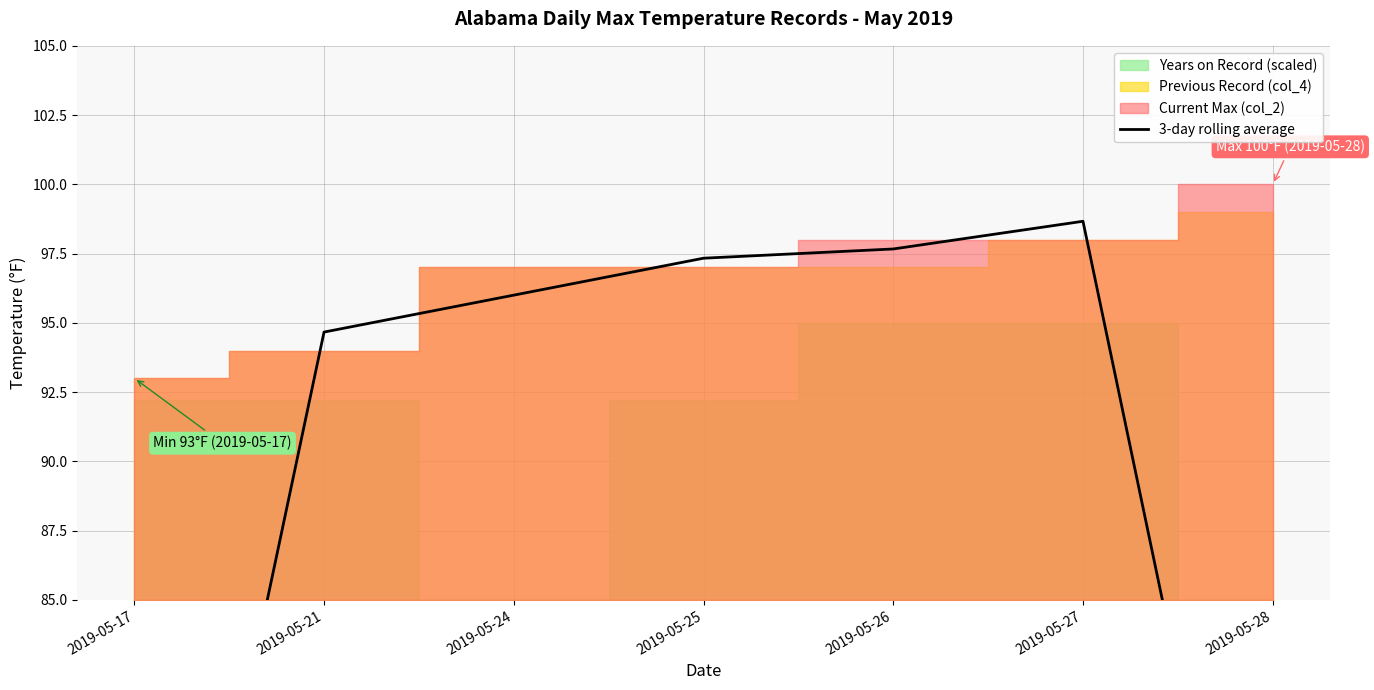

Count the number of categories in the chart.

7